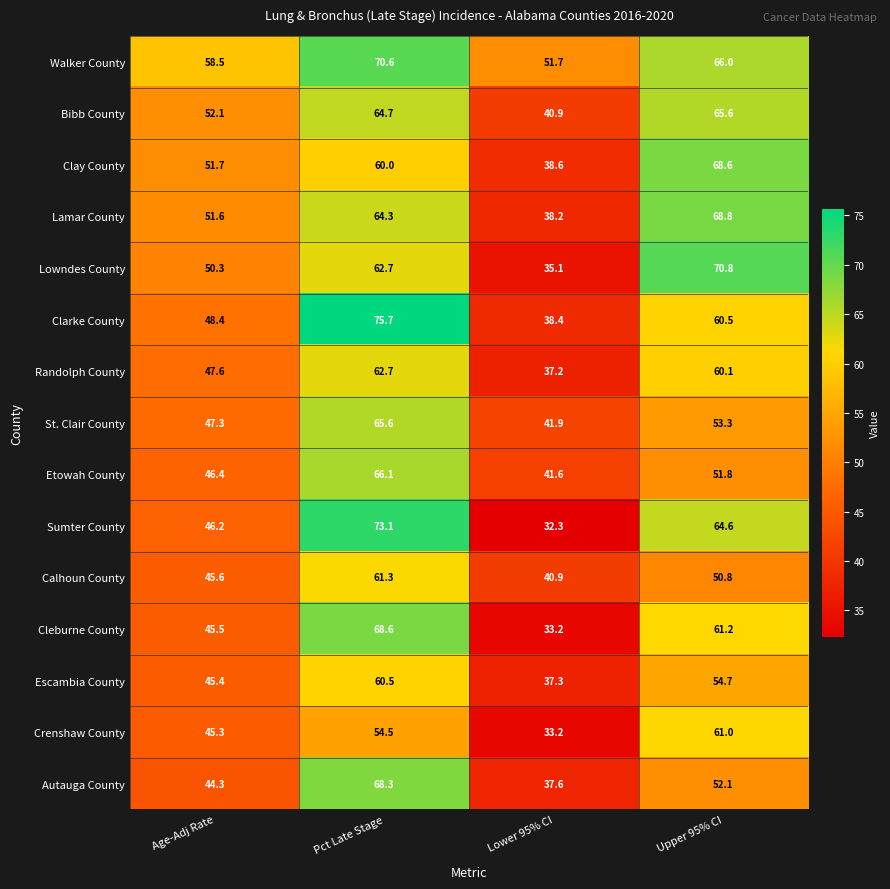

The Sumter County series shows 56.0 at Lower 95% CI. True or false?

False